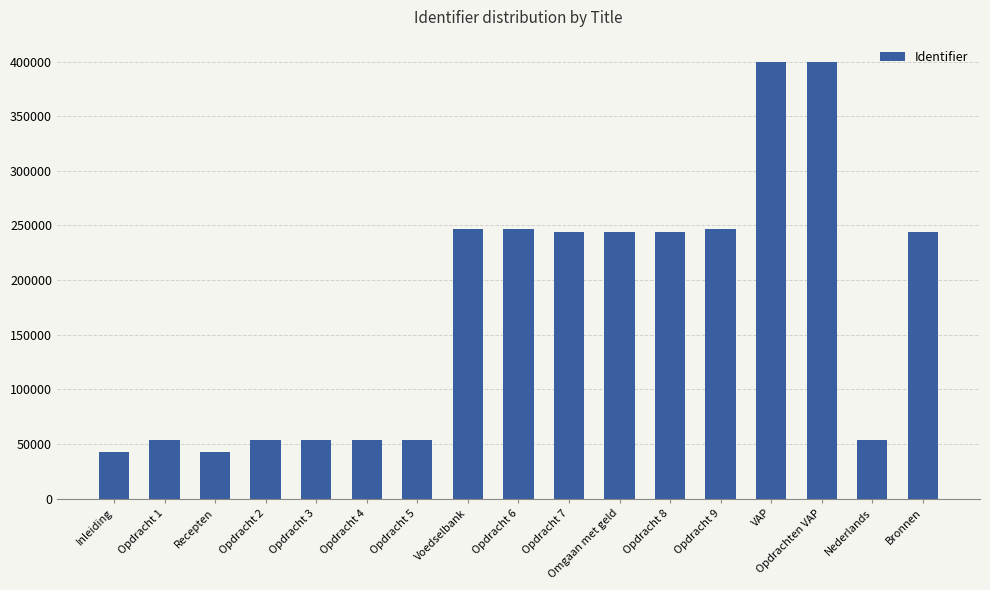

What is the average value?

171953